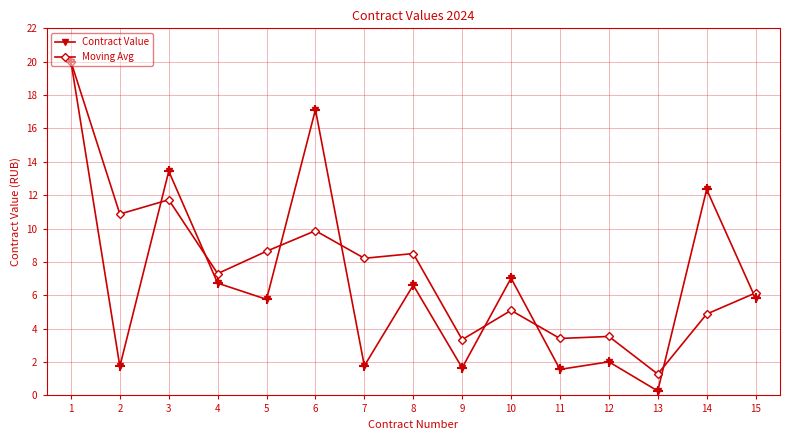

True or false: Moving Avg has a value of 1.0 at 14.

False